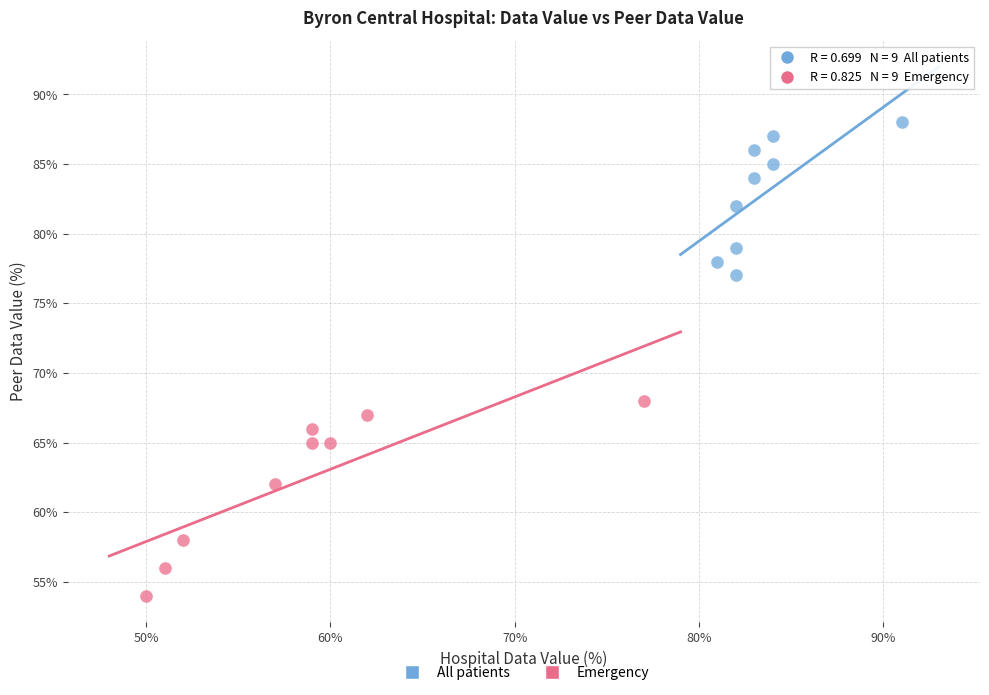

Which series reaches the minimum Y coordinate?

Emergency